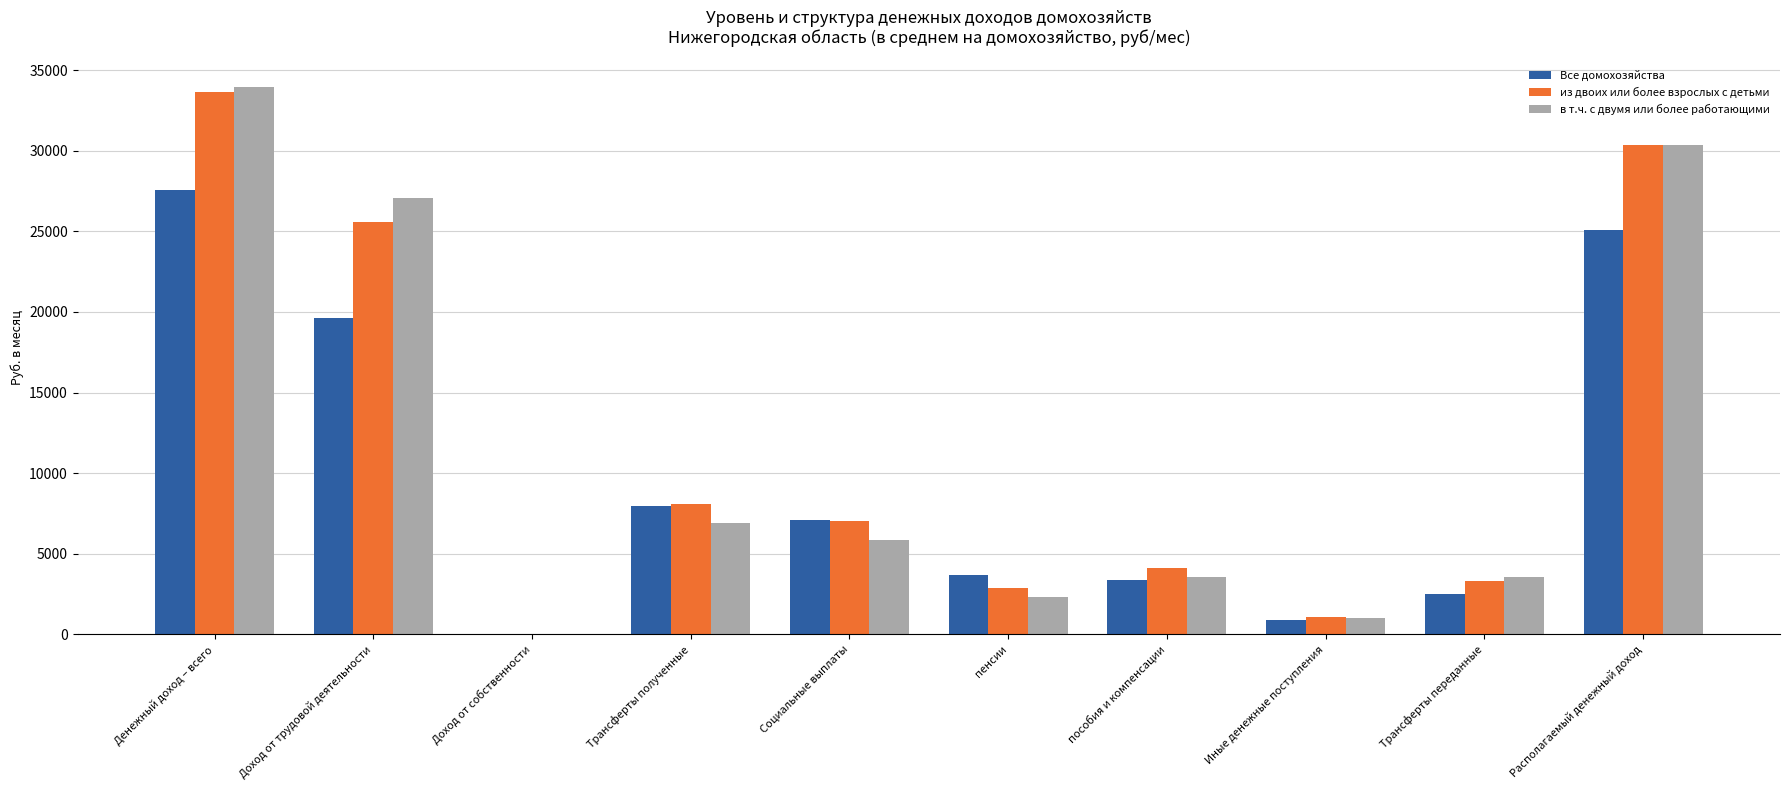

How many values in the в т.ч. с двумя или более работающими series exceed 5871?

5